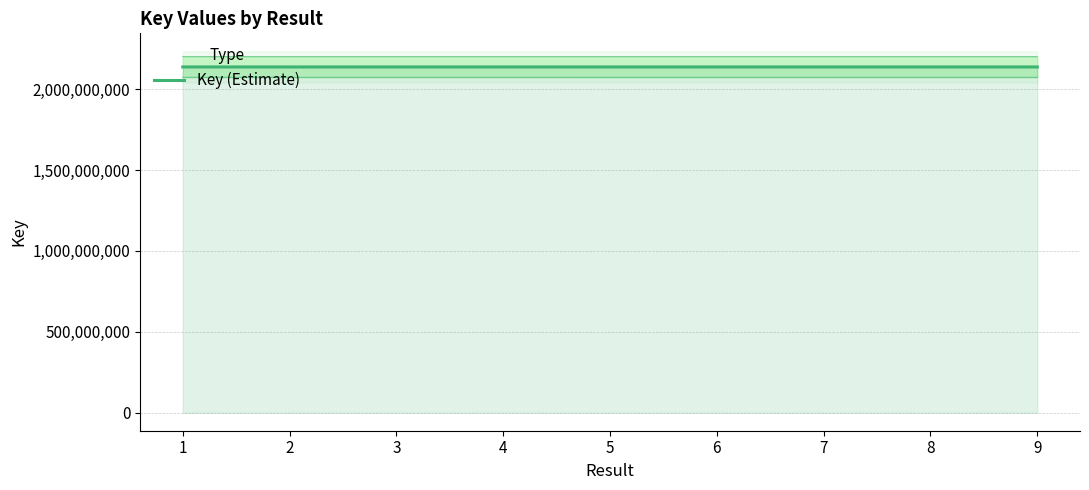

At which category does the data reach its first local peak?

3